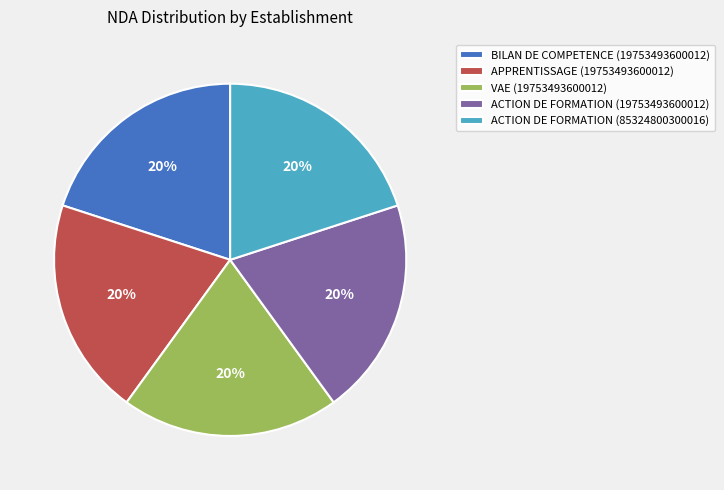

Does ACTION DE FORMATION (85324800300016) account for over 50% of the chart?

No